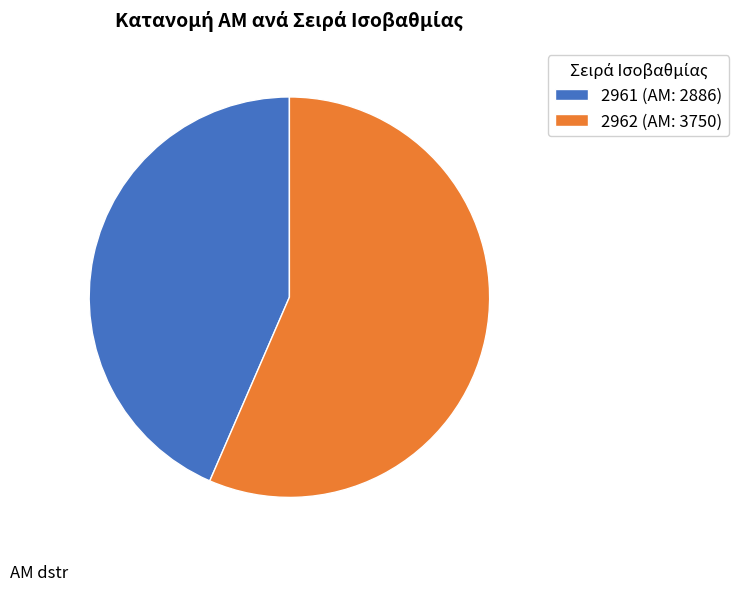

Is it true that 2961 is 33% of the pie?

False